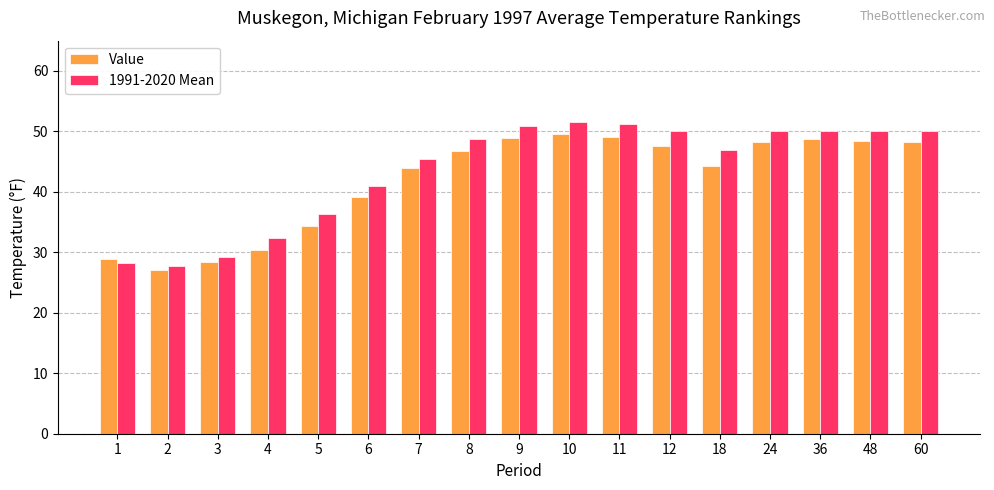

Is the value of Value at 36 greater than the value of 1991-2020 Mean at 24?

No